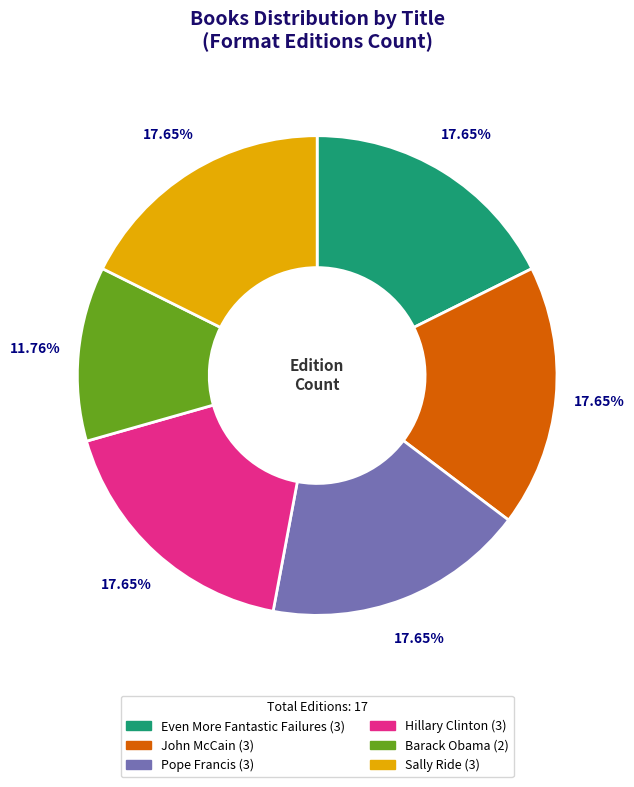

What portion of the pie excludes John McCain?

82.4%